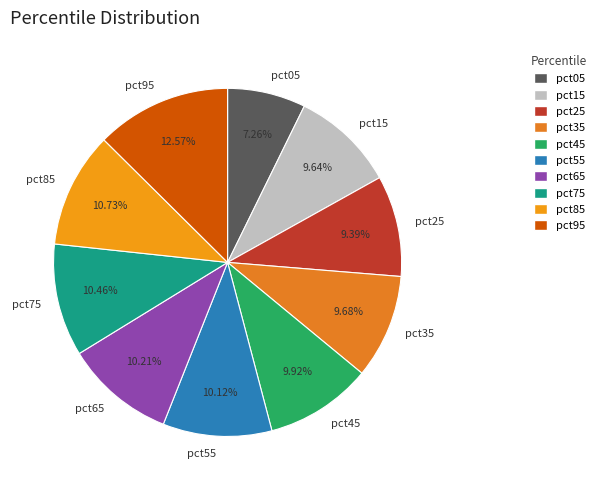

What percentage is the pct35 slice, to the nearest percent?

10%